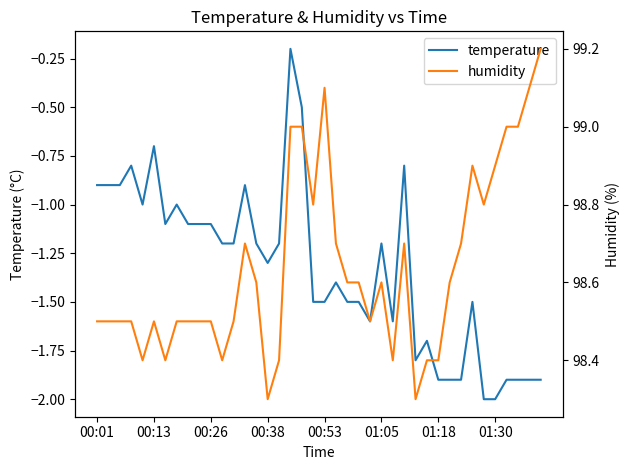

The value of temperature at 00:38 is -2.1. True or false?

False